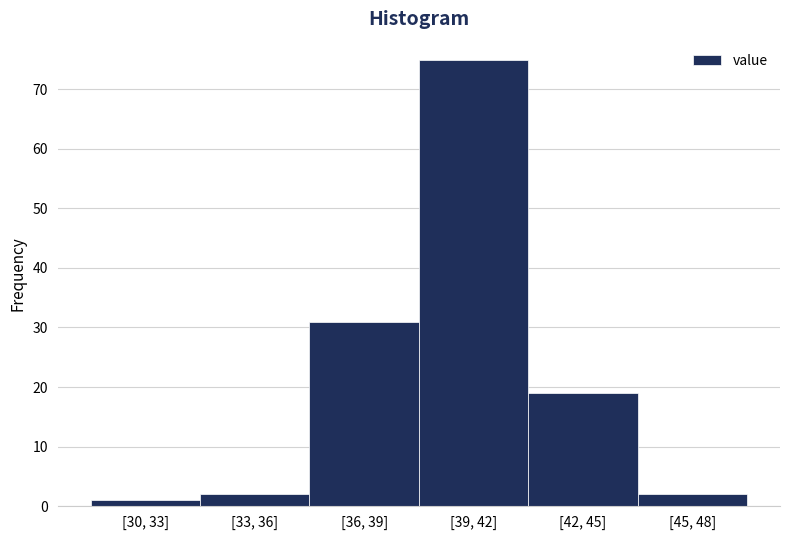

Reading right to left, transcribe all the data shown in this chart.

2	19	75	31	2	1